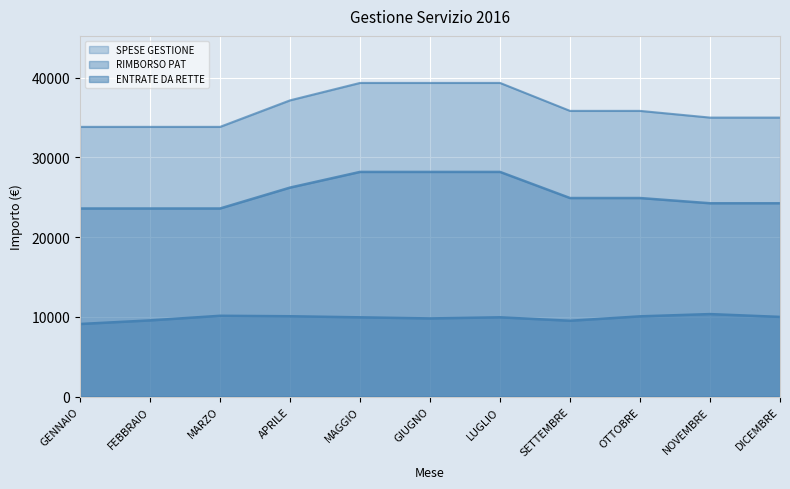

Where does the RIMBORSO PAT series first go above 24895?

APRILE